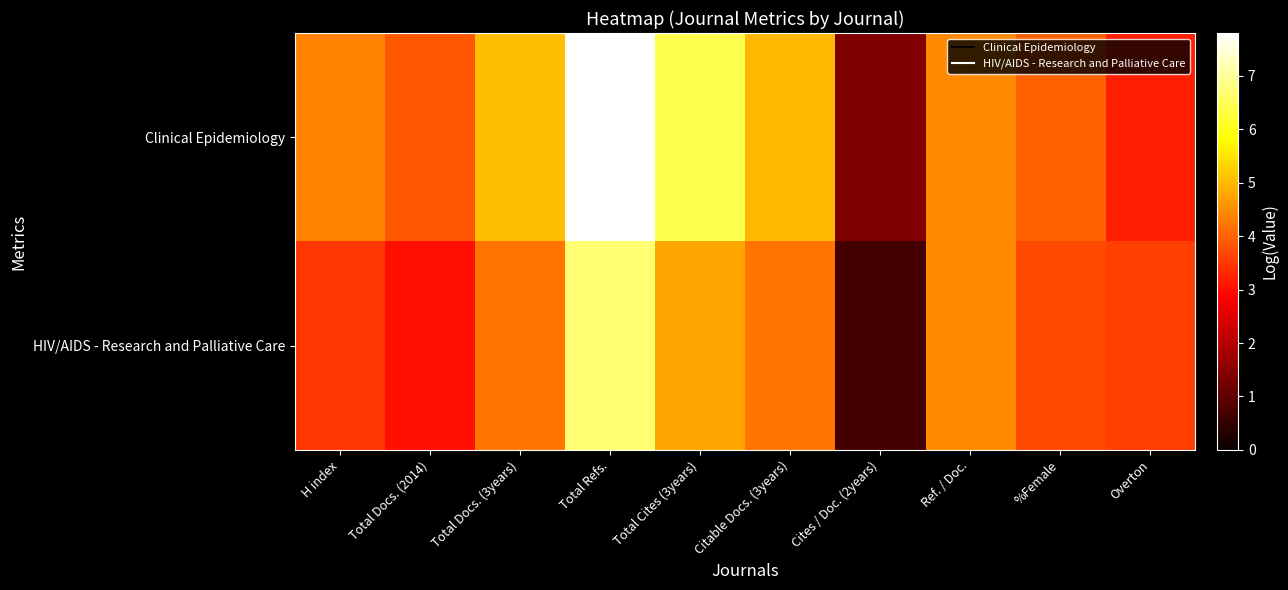

Which has a higher value, Ref. / Doc. or %Female?

Ref. / Doc.